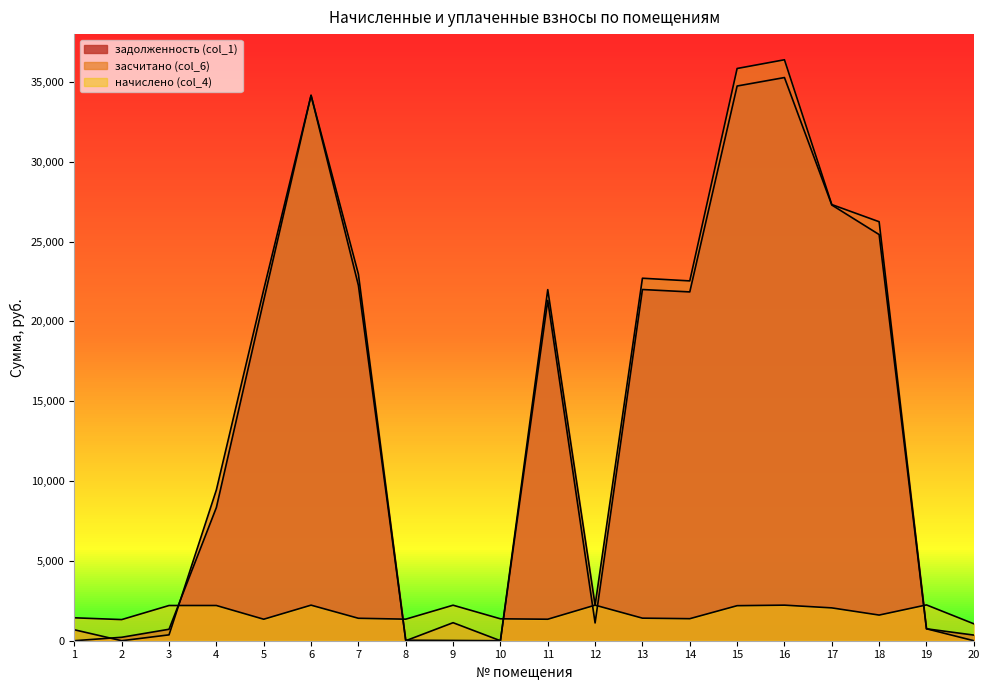

At which label does начислено (col_4) reach its minimum?

20